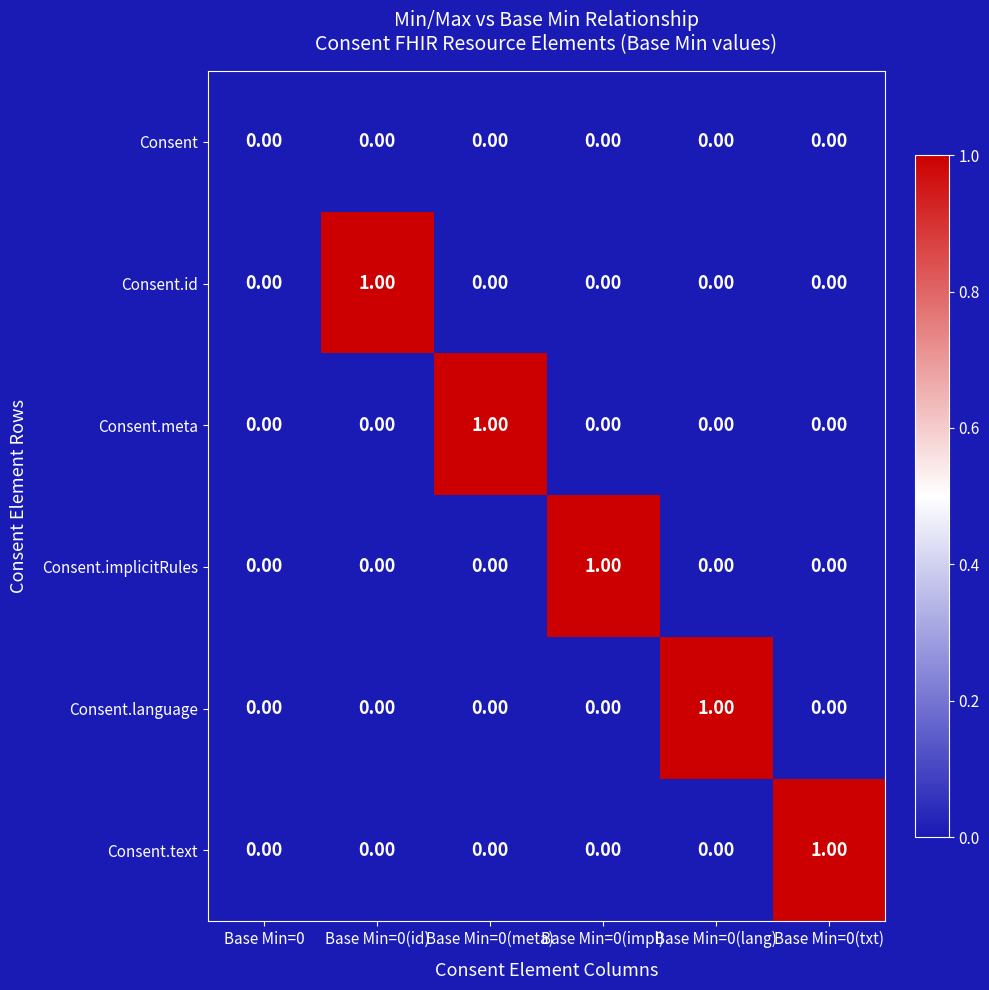

Which series changed the most between Base Min=0 and Base Min=0(impl)?

Consent.implicitRules